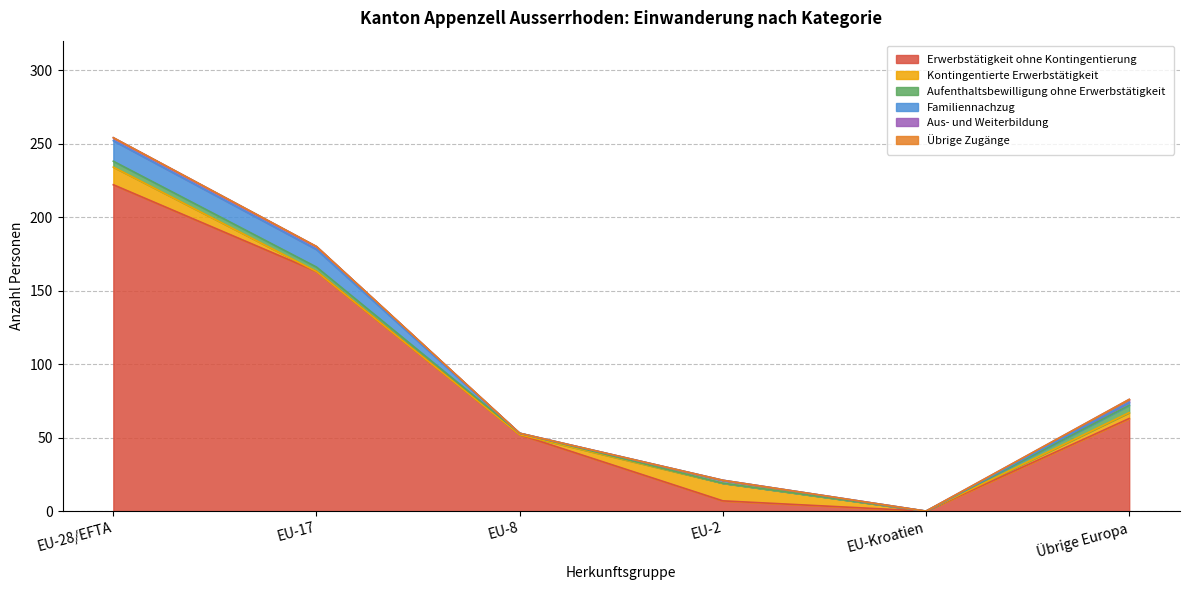

Which label corresponds to the largest value in the chart?

EU-28/EFTA